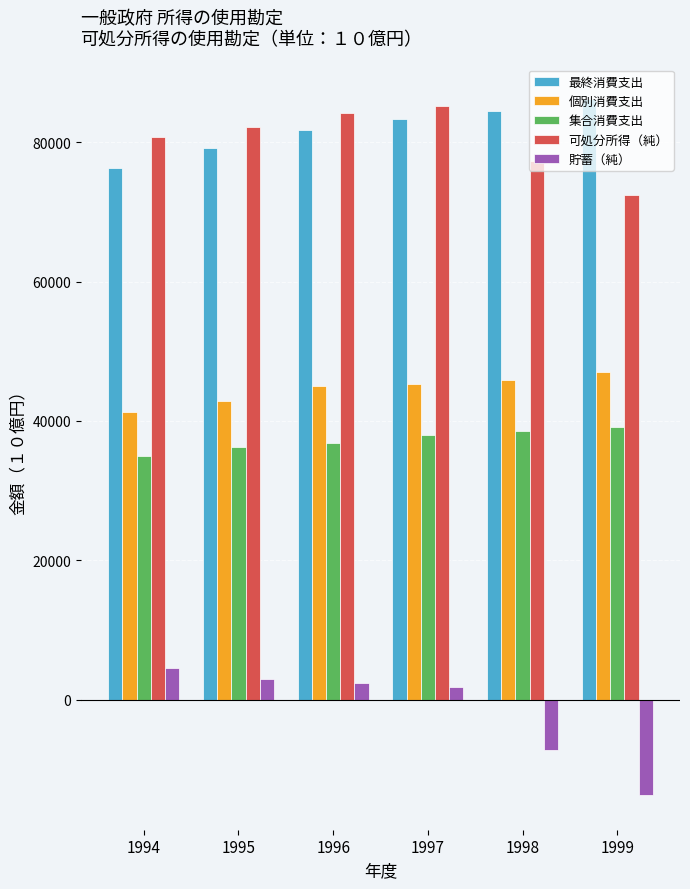

What is the spread (max minus min) of values at 1995?

79149.3